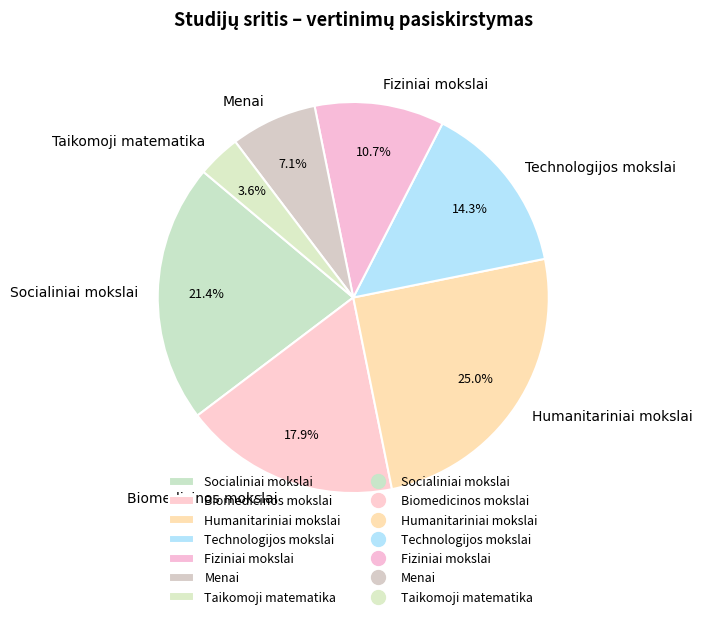

Does any single category account for the majority?

No